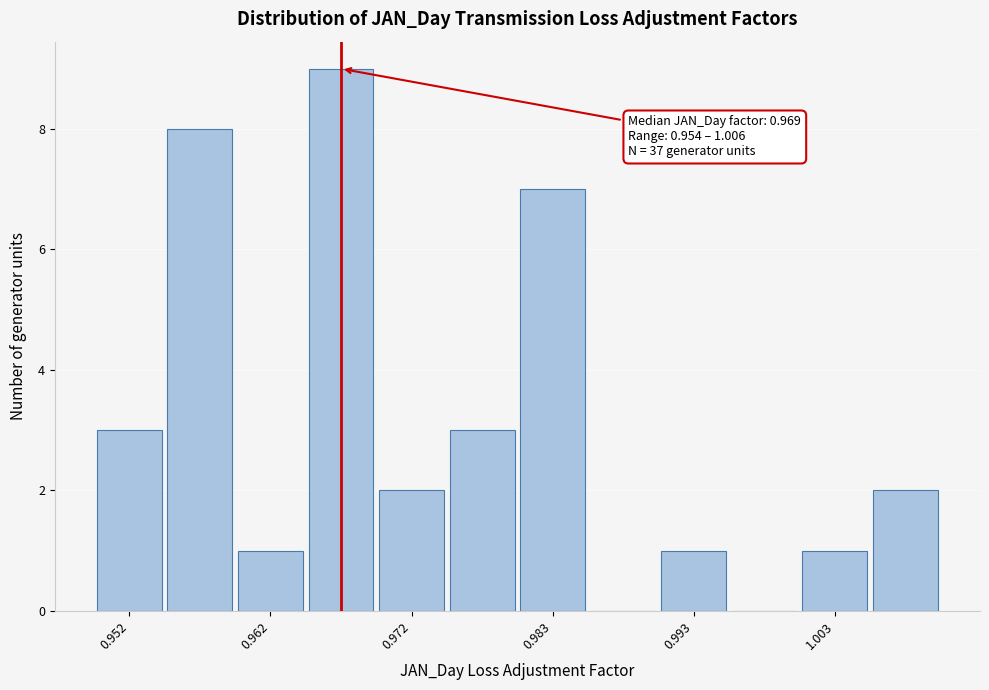

Around what value on the x-axis is the tallest bar? Give the approximate position of its centre, as read against the axis.

0.968